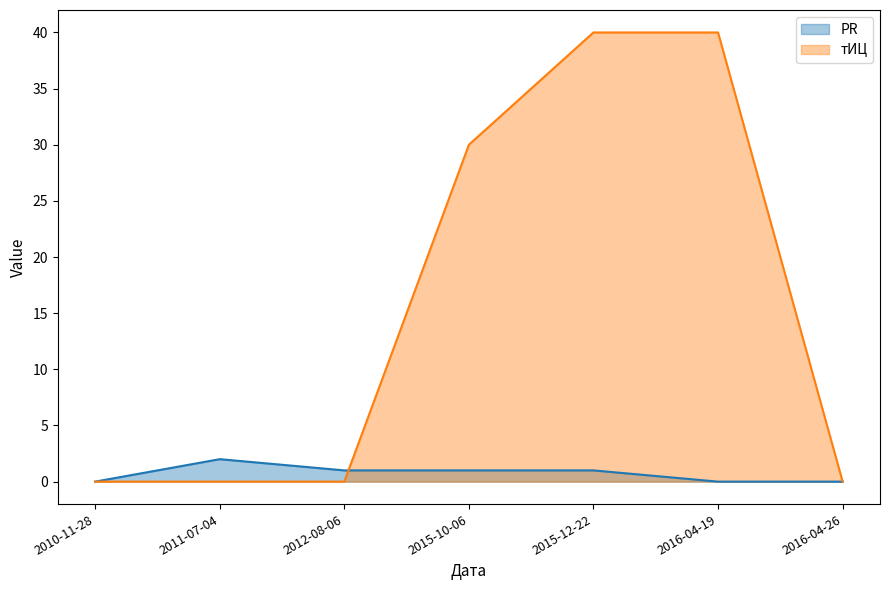

True or false: тИЦ and PR cross at least once.

True